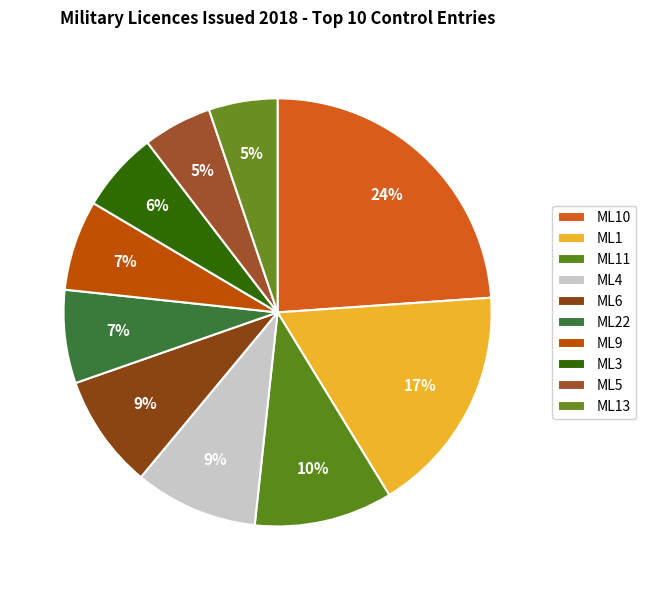

How many slices are in this pie chart?

10